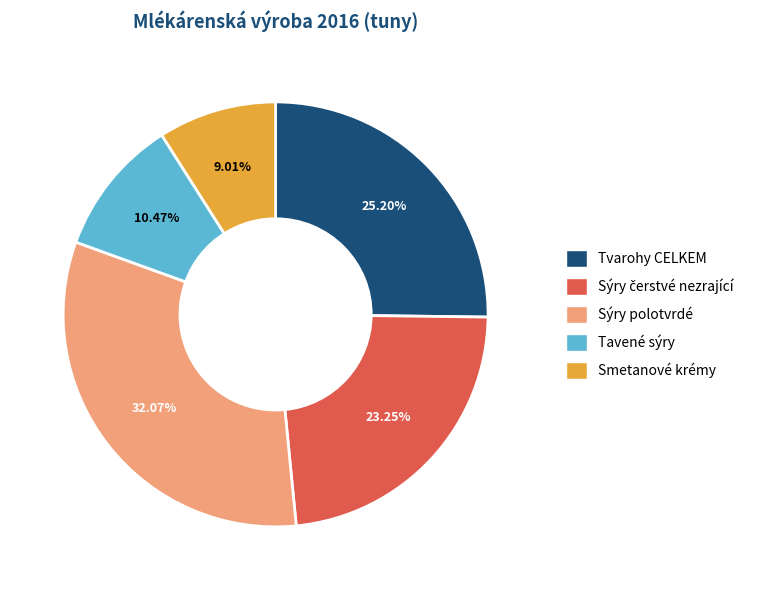

Is there a majority slice in this chart?

No